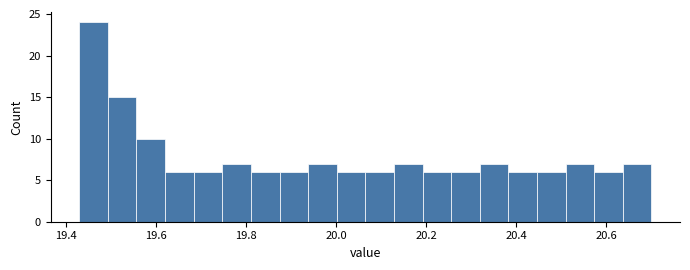

Read against the x-axis, roughly where is the centre of the tallest bar?

19.46